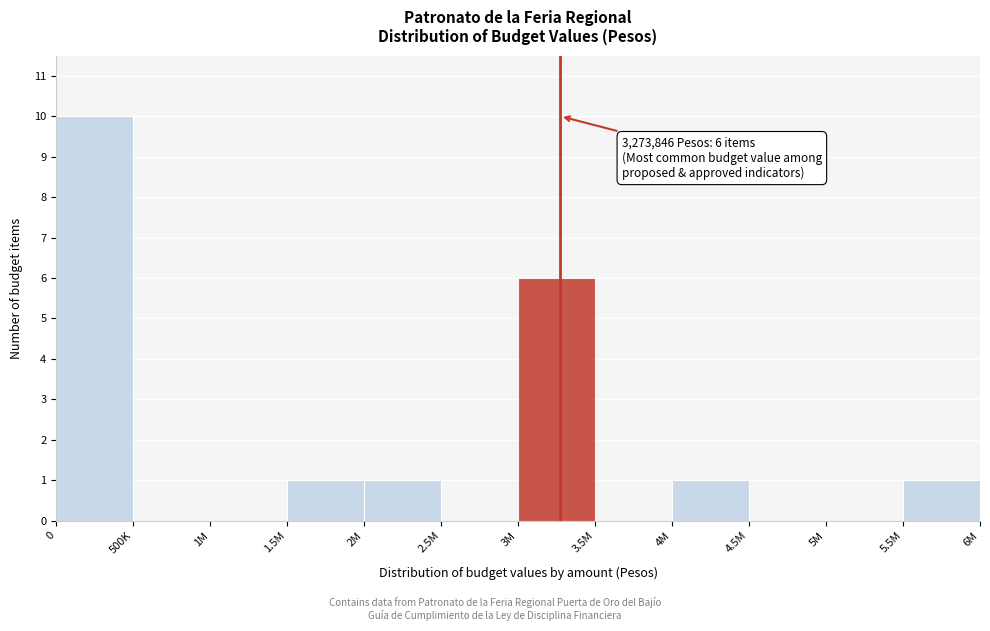

Reading left to right, what are all the values shown in this chart?

0=10	500K=0	1M=0	1.5M=1	2M=1	2.5M=0	3M=6	3.5M=0	4M=1	4.5M=0	5M=0	5.5M=1